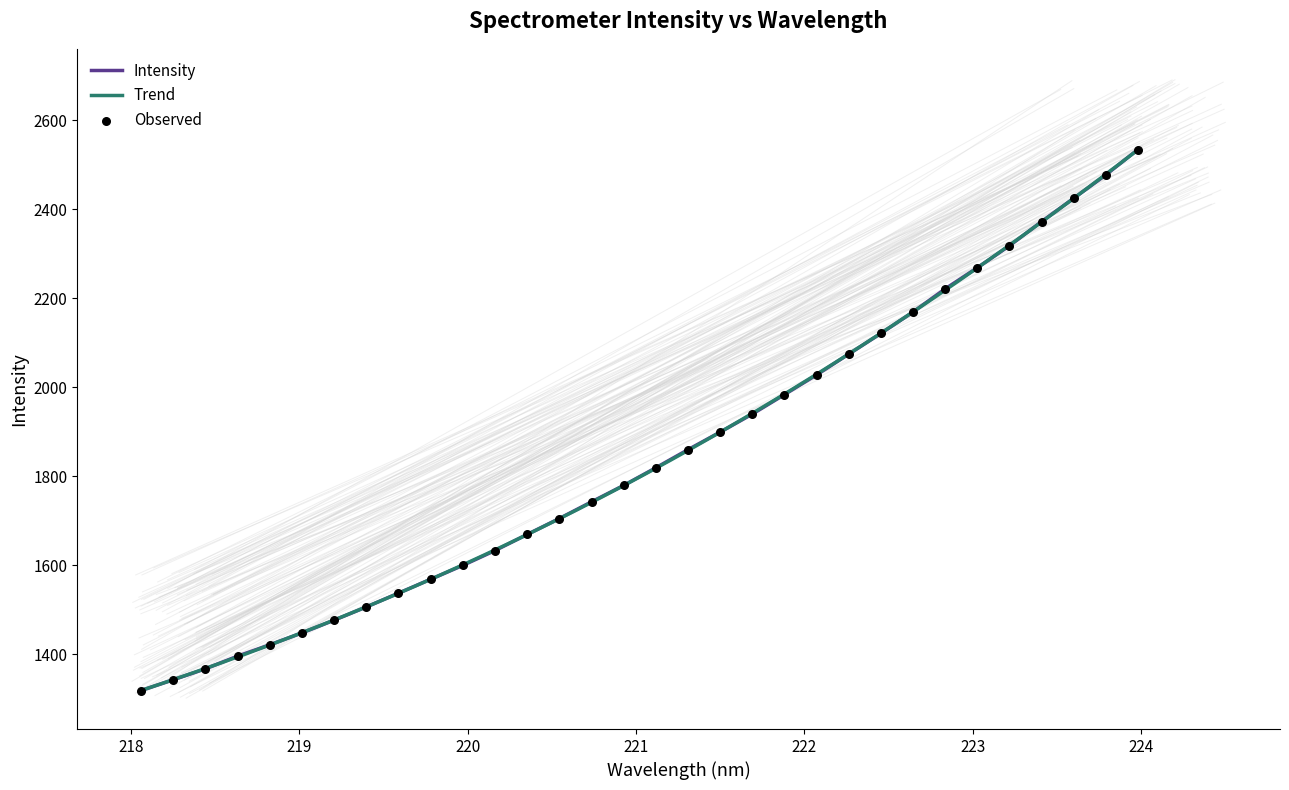

What is the change in value from 220.9264 to 221.4993?

+119.8